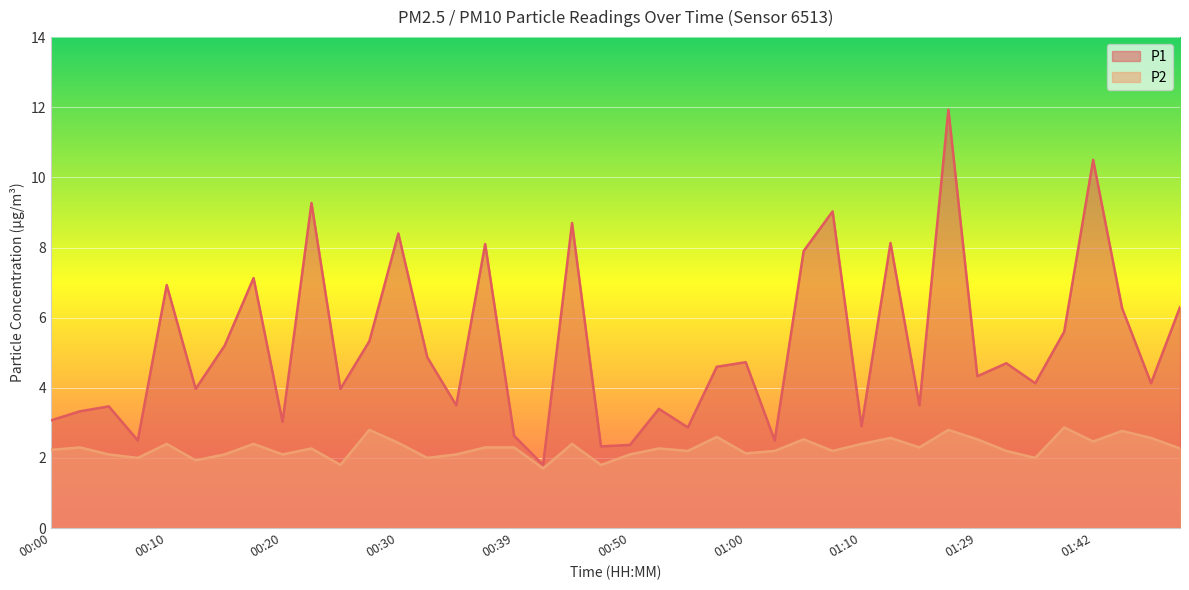

True or false: P1 and P2 cross at least once.

False